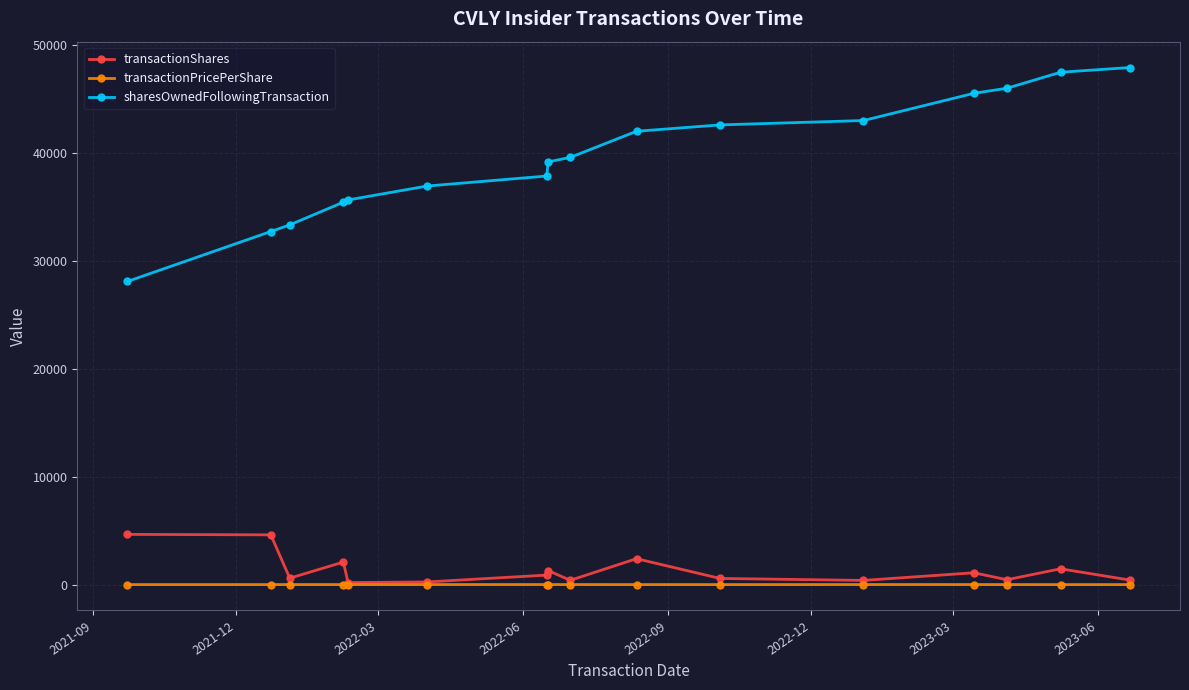

Which series has the widest spread of values?

sharesOwnedFollowingTransaction